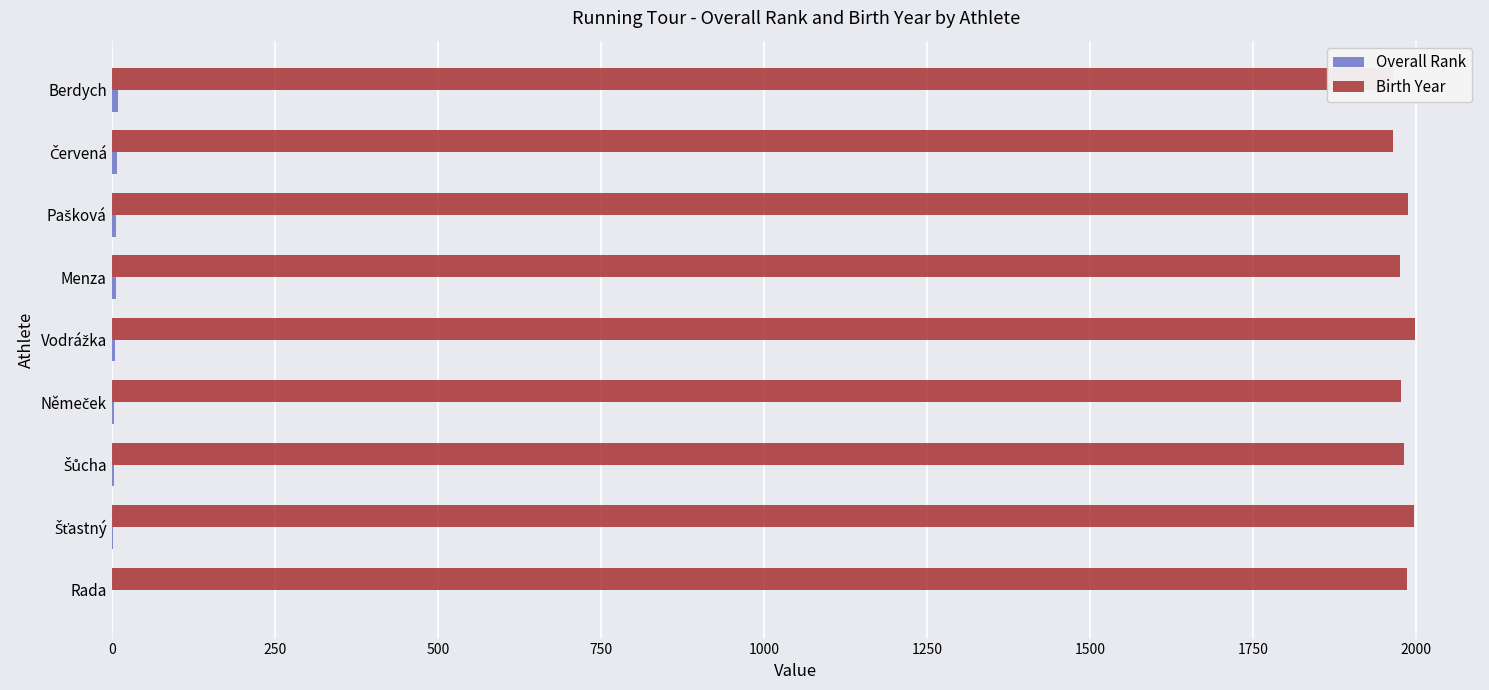

True or false: Birth Year has a value of 807 at Berdych.

False